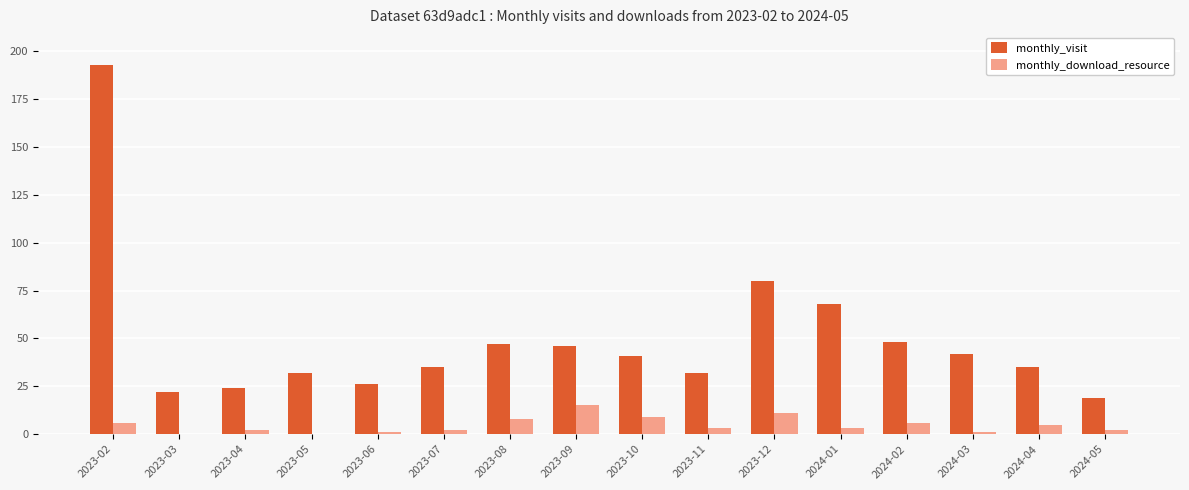

What is the average value of the monthly_visit series?

49